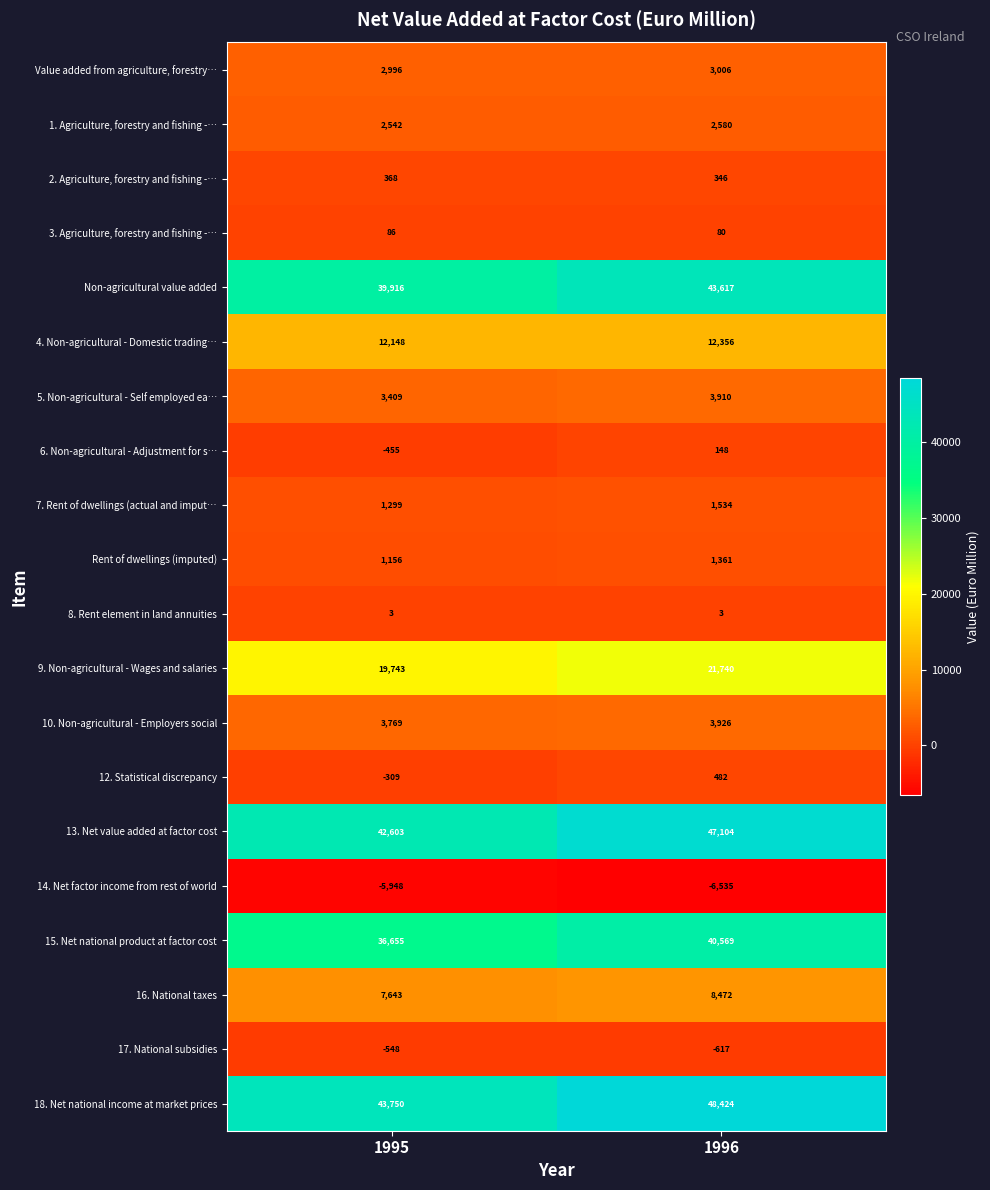

What is the approximate value of 4. Non-agricultural - Domestic trading… at 1996, to the nearest 50?

12350